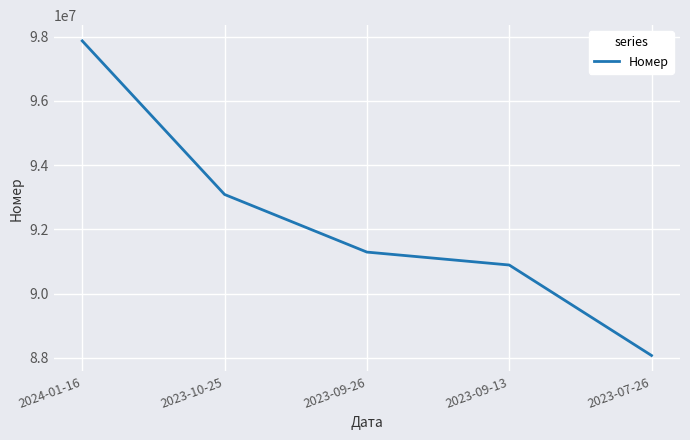

What position from the left is 2024-01-16?

1